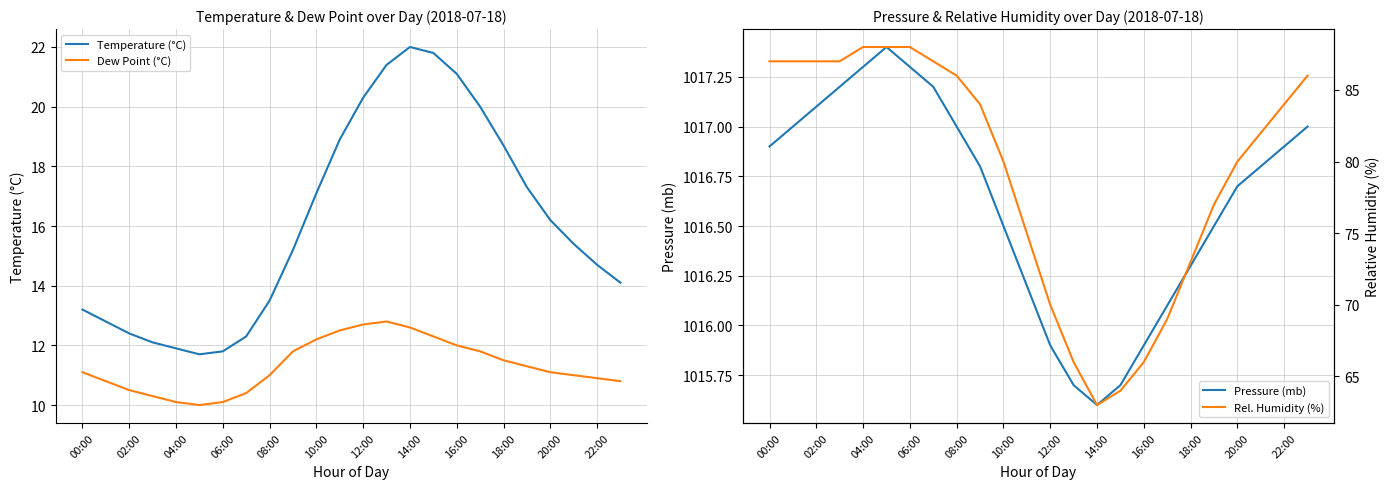

What value does the Dew Point (°C) series have at 18:00?

11.5